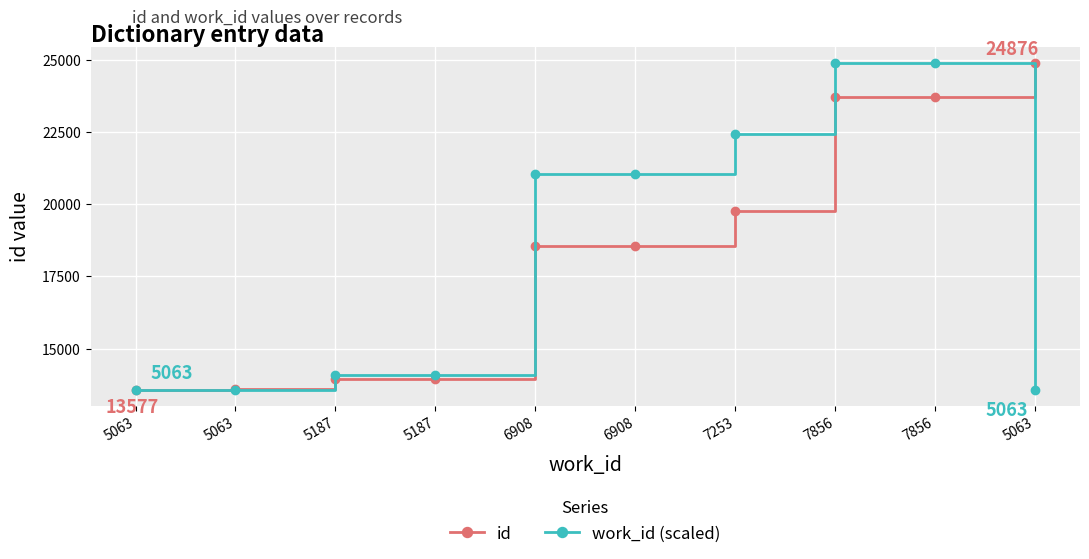

How many lines are shown in the chart?

2